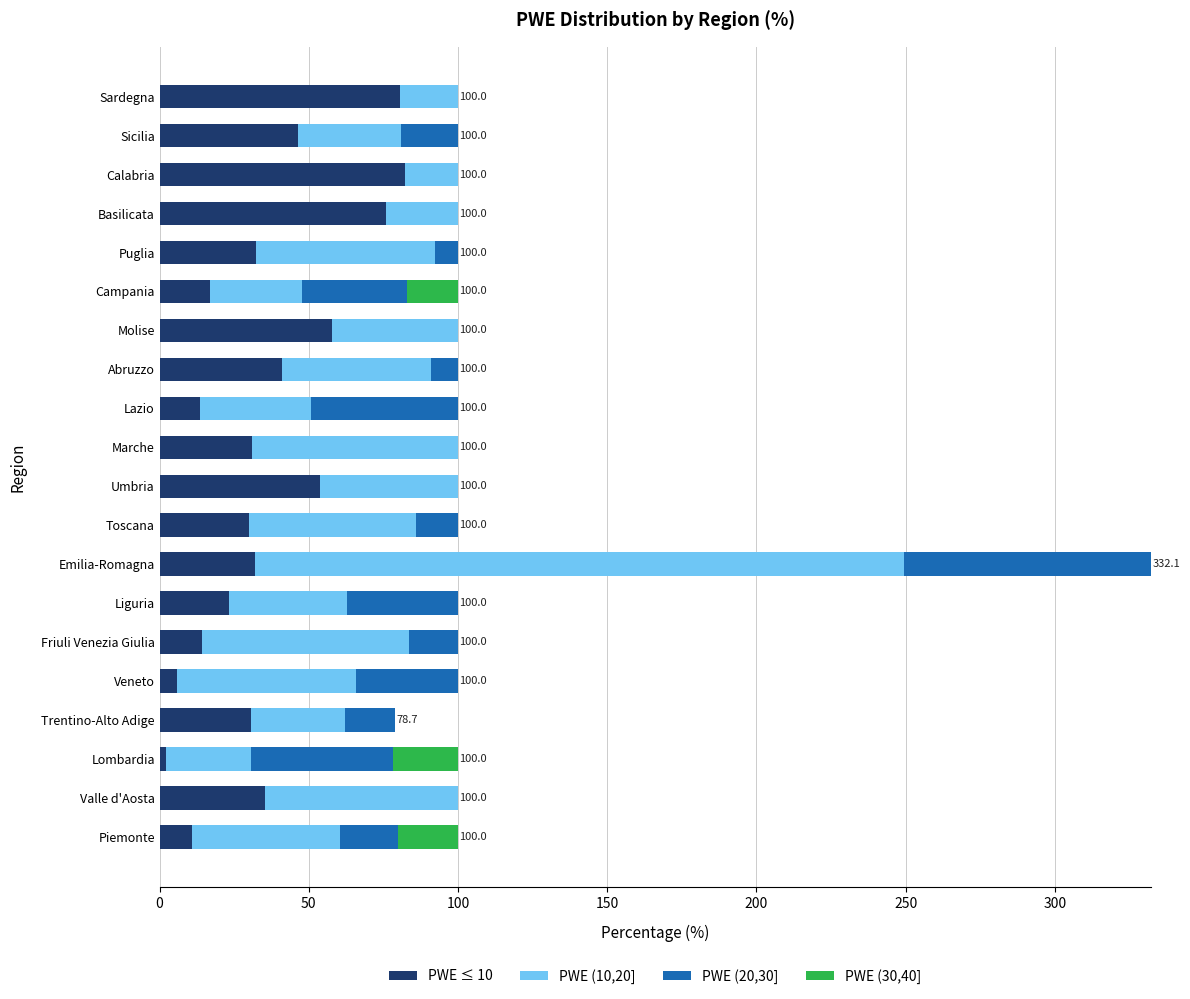

True or false: PWE ≤ 10 has a value of 75.8 at Basilicata.

True